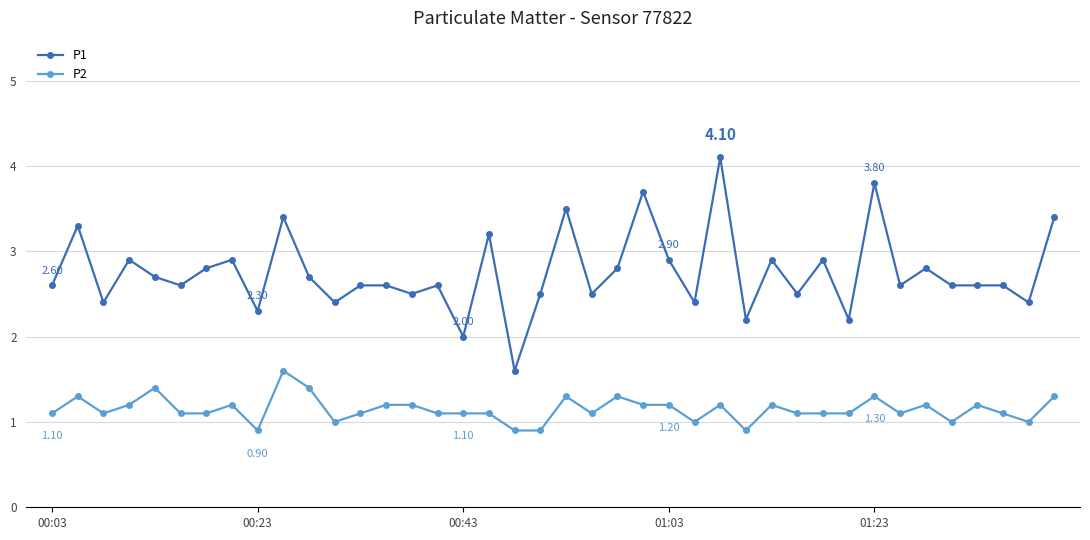

True or false: P2 has more than 1 points higher than both neighbors.

True